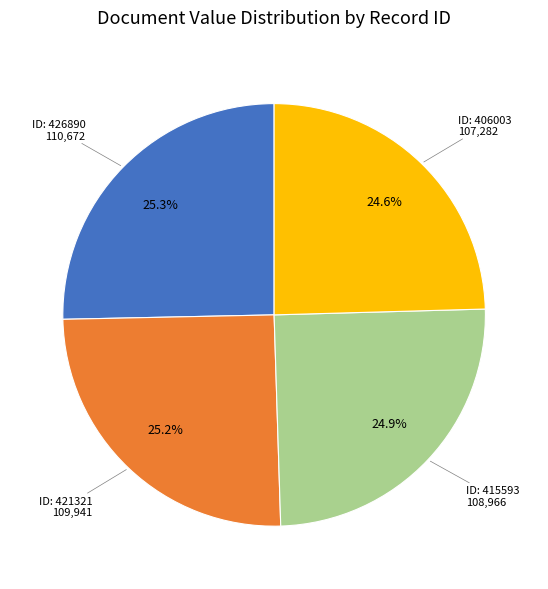

How many segments does this pie chart have?

4